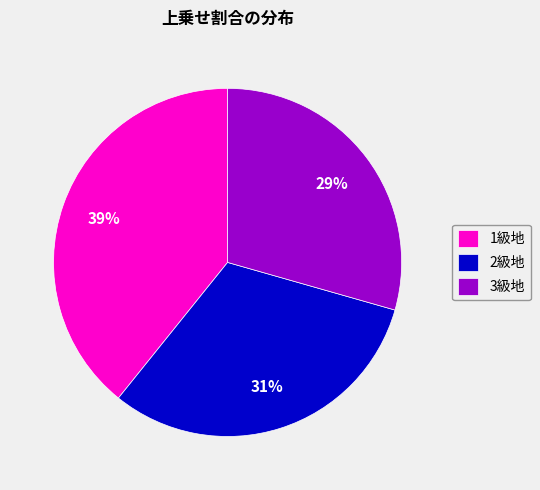

Which slice is the smallest?

3級地